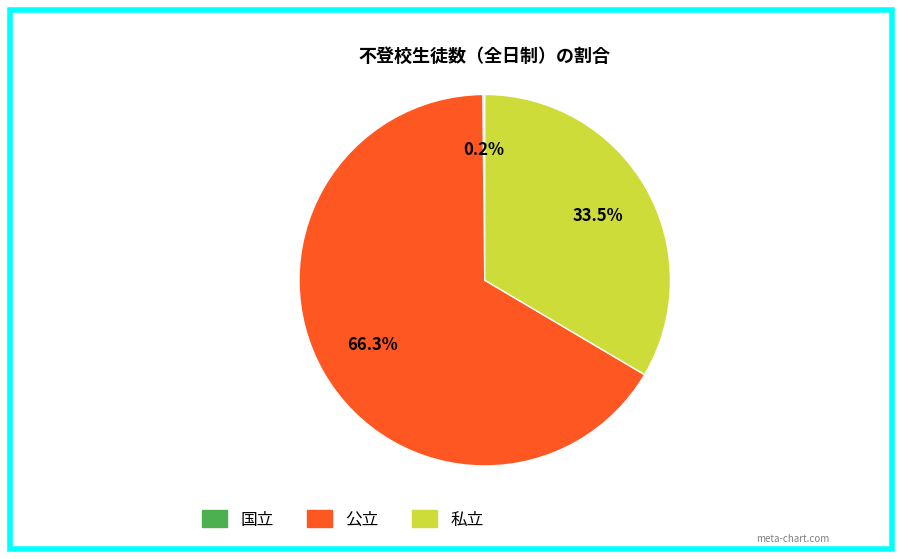

What portion of the pie excludes 私立?

66.5%